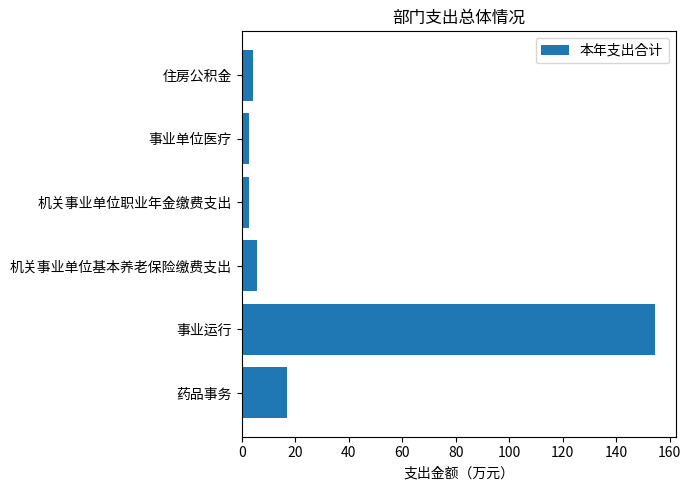

What is the difference between the maximum and minimum values?

151.8